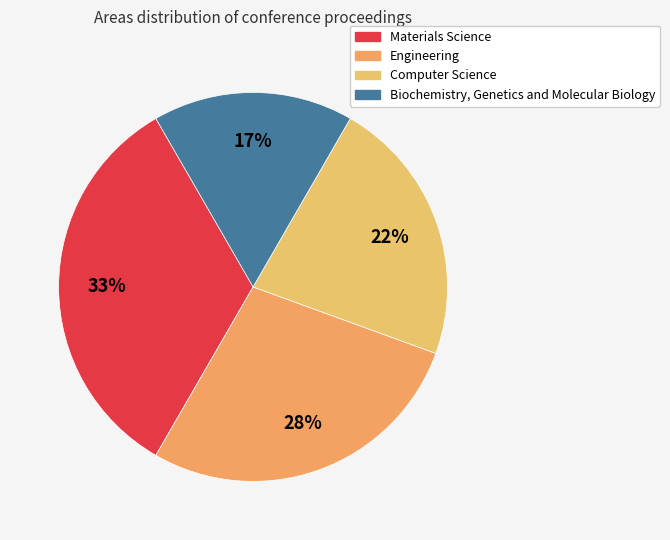

Does Biochemistry, Genetics and Molecular Biology account for over 50% of the chart?

No